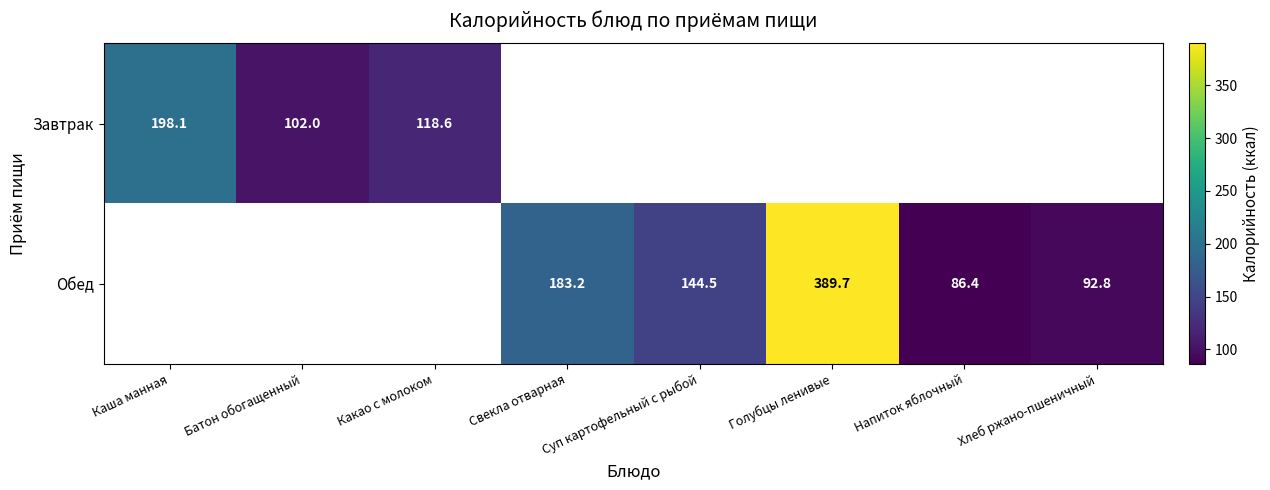

At which category does the chart reach its peak across all series?

Голубцы ленивые